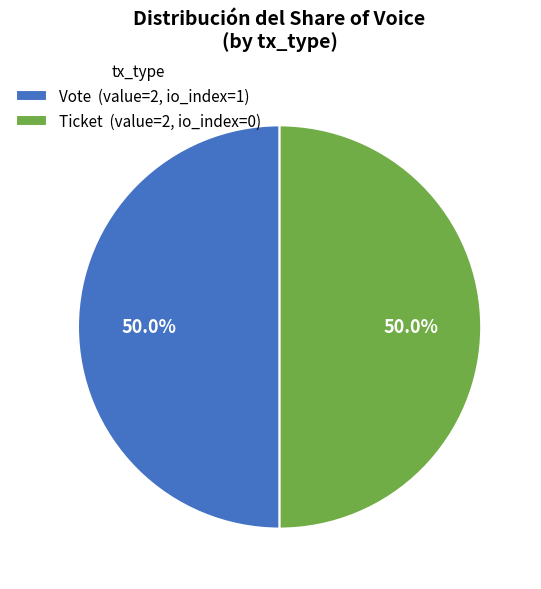

How much of the chart is everything except Ticket (value=2, io_index=0)?

50.0%